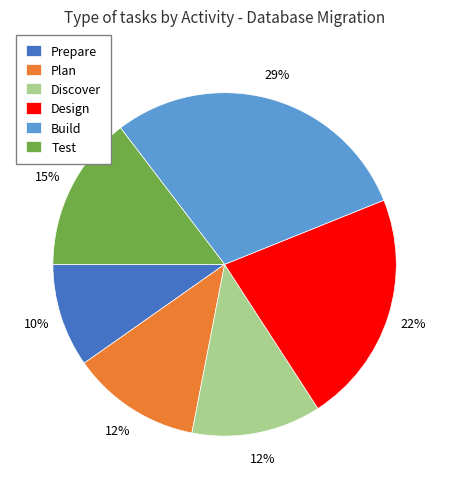

Between Plan and Test, which is larger?

Test